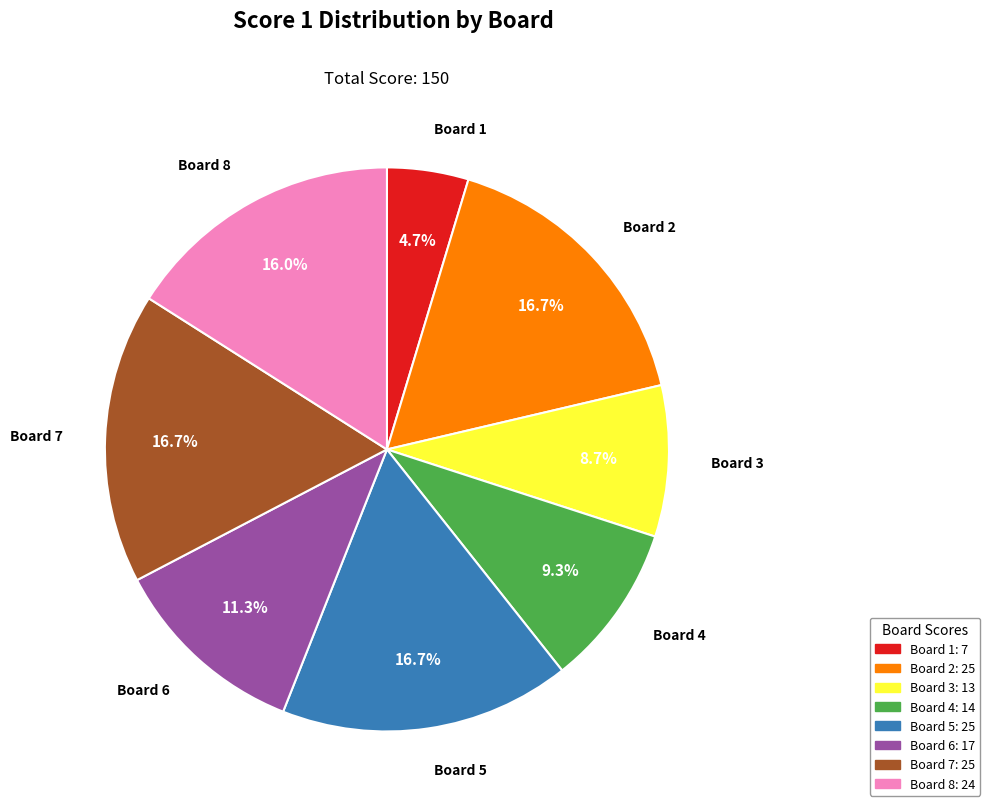

Is there any slice that represents more than half of the pie?

No